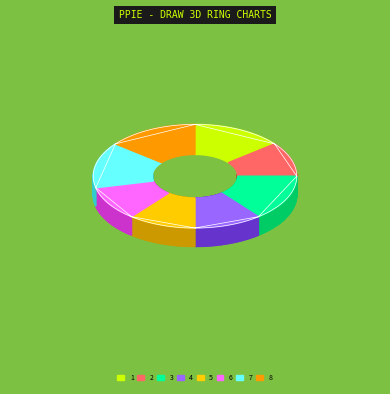

What percentage is NOT represented by 3?

85.7%